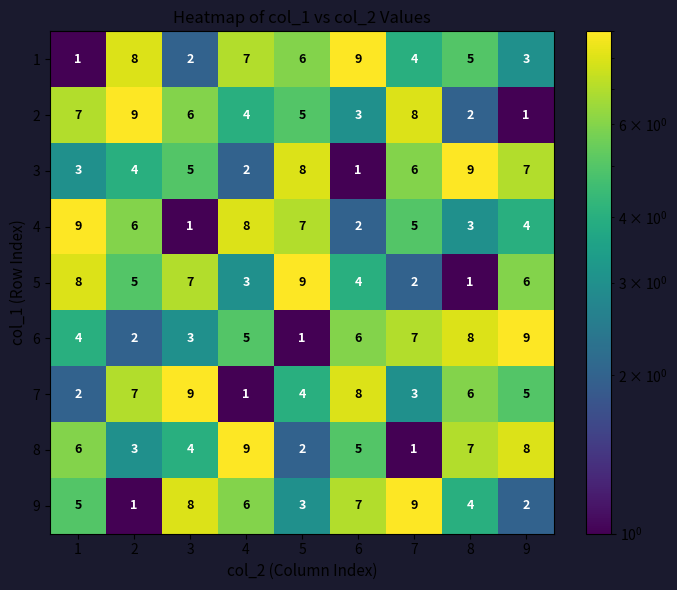

Is the value of 5 at 5 greater than the value of 9 at 1?

Yes